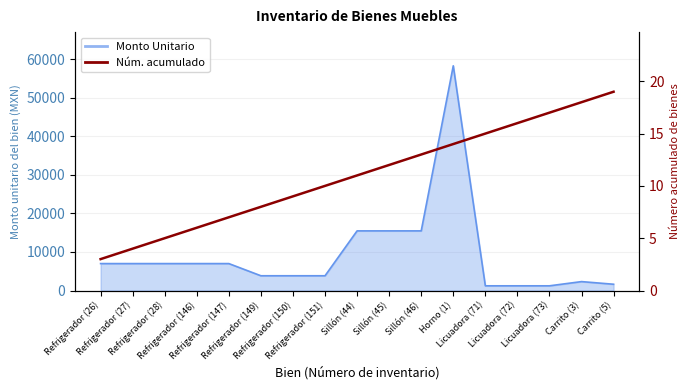

Approximately how many times larger is the value at Sillón (44) compared to Carrito (5)?

0.6